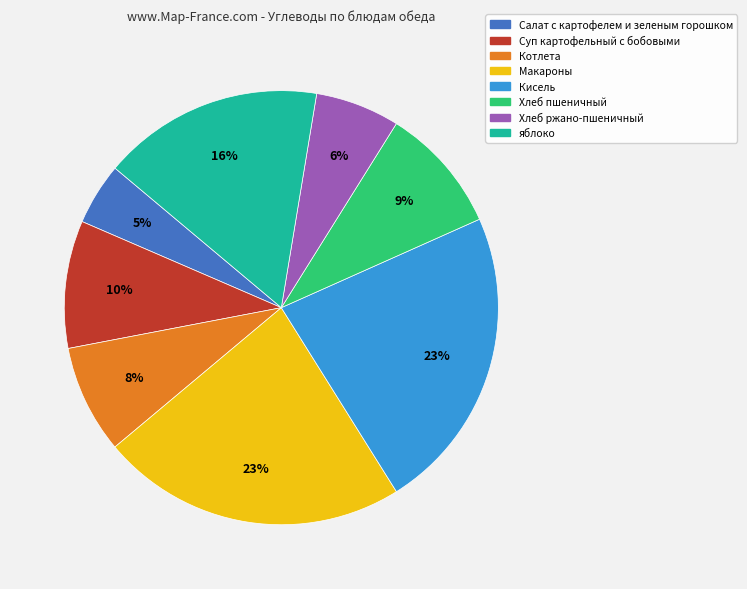

Approximately how many times larger is the value at Котлета compared to яблоко?

0.5